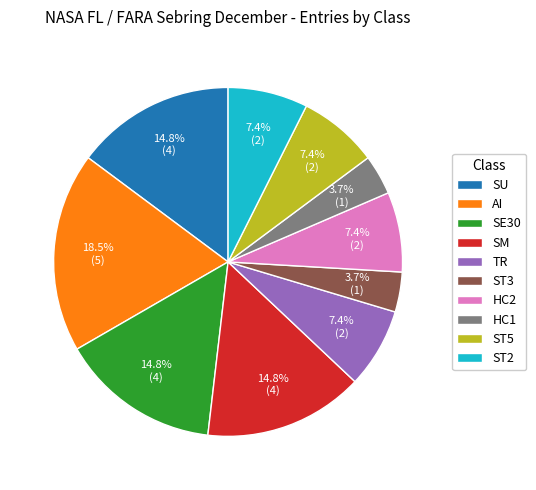

What is the ratio of the value at TR to the value at HC2?

1.0